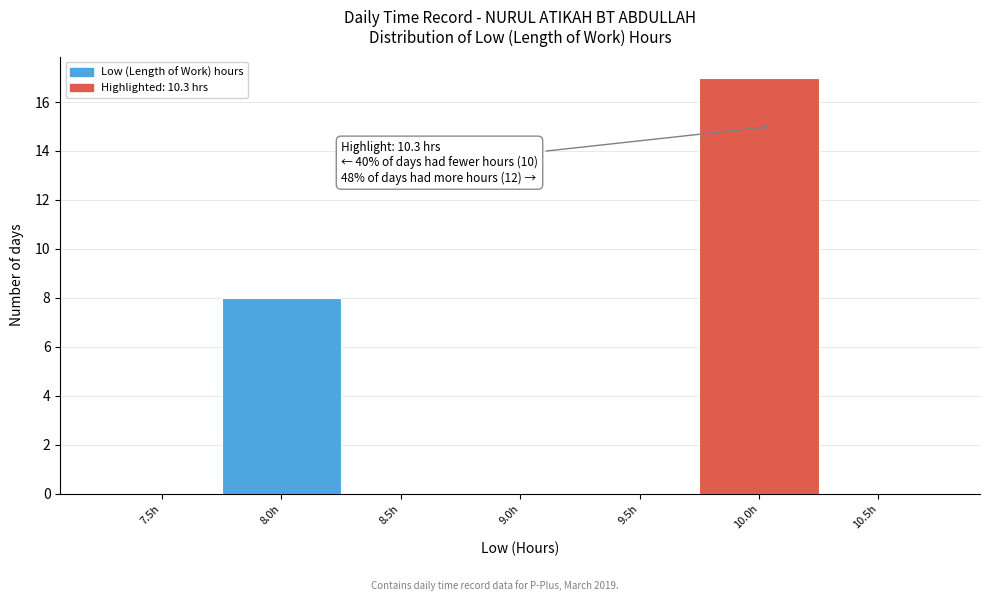

Reading left to right, what are all the values shown in this chart?

7.5h=0	8.0h=8	8.5h=0	9.0h=0	9.5h=0	10.0h=17	10.5h=0